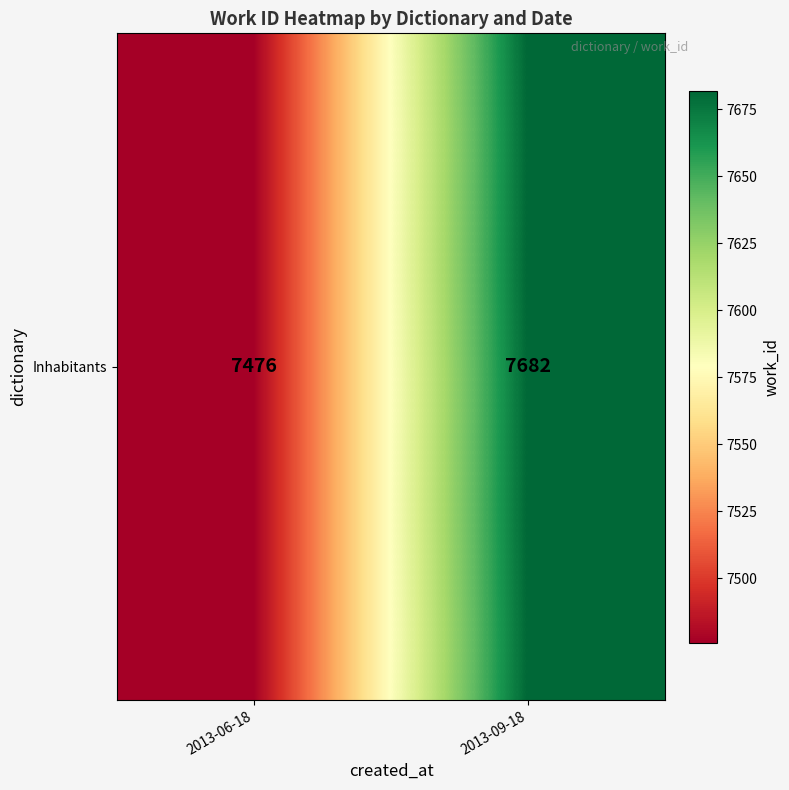

How many values are between 7476 and 7682?

2